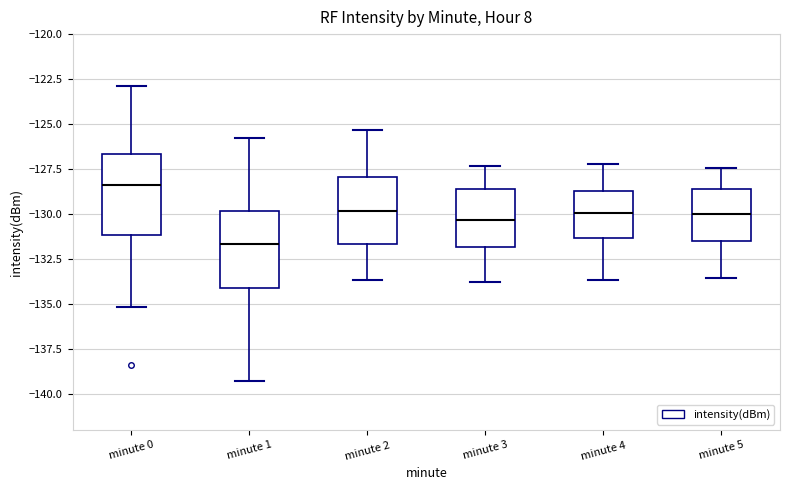

Reading left to right, read every box against the y-axis: the position of its median line, the range the box covers, and the ends of its whiskers. The values are not printed on the chart, so give them approximately, as read against the axis.

minute 0: median -128.5, box -131.0 to -126.5, whiskers -135.0 to -123.0
minute 1: median -131.5, box -134.0 to -130.0, whiskers -139.5 to -126.0
minute 2: median -130.0, box -131.5 to -128.0, whiskers -133.5 to -125.5
minute 3: median -130.5, box -132.0 to -128.5, whiskers -134.0 to -127.5
minute 4: median -130.0, box -131.5 to -128.5, whiskers -133.5 to -127.0
minute 5: median -130.0, box -131.5 to -128.5, whiskers -133.5 to -127.5